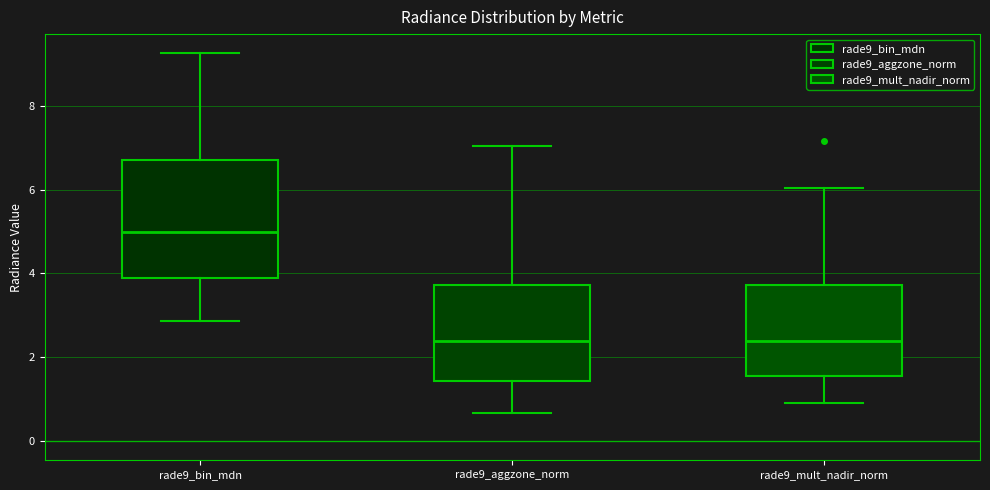

Reading left to right, transcribe this box plot: for each box, give where its median line is, the range the box spans, and where its two whiskers end, as read against the y-axis. The values are not printed on the chart, so give them approximately, as read against the axis.

rade9_bin_mdn: median 5.0, box 3.8 to 6.8, whiskers 2.8 to 9.2
rade9_aggzone_norm: median 2.4, box 1.4 to 3.8, whiskers 0.6 to 7.0
rade9_mult_nadir_norm: median 2.4, box 1.6 to 3.8, whiskers 1.0 to 6.0